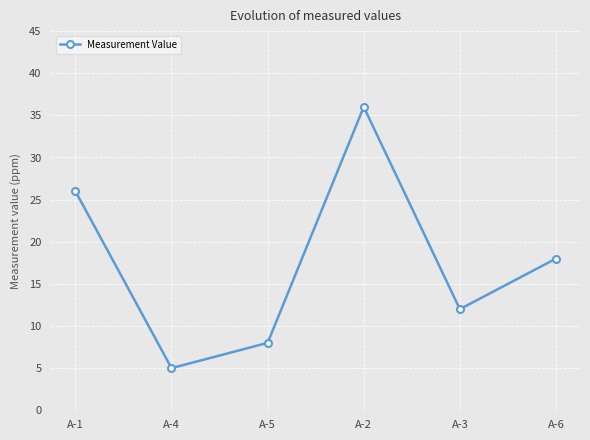

The value at A-5 is 14. True or false?

False